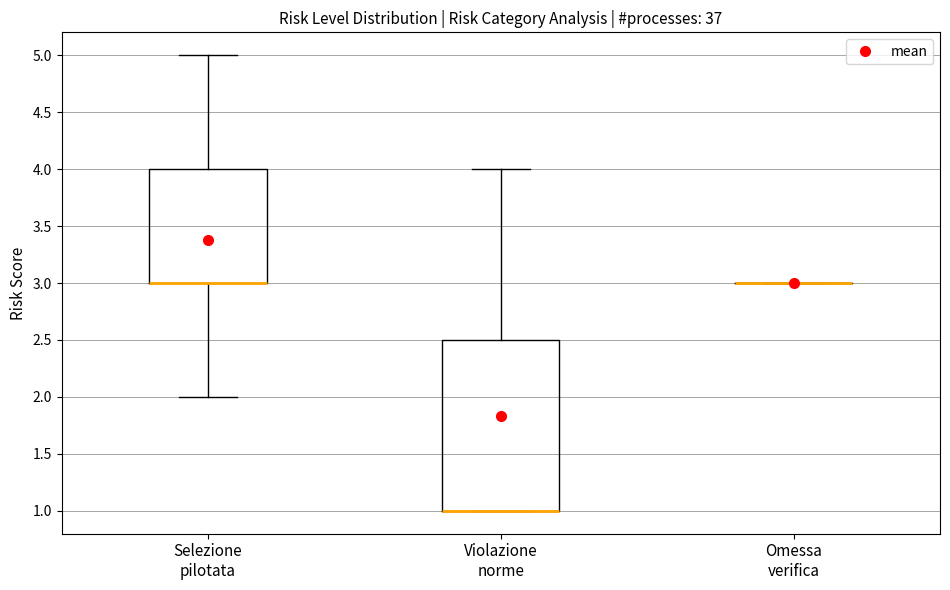

Comparing the boxes themselves (not the whiskers), which one is the tallest?

Violazione norme